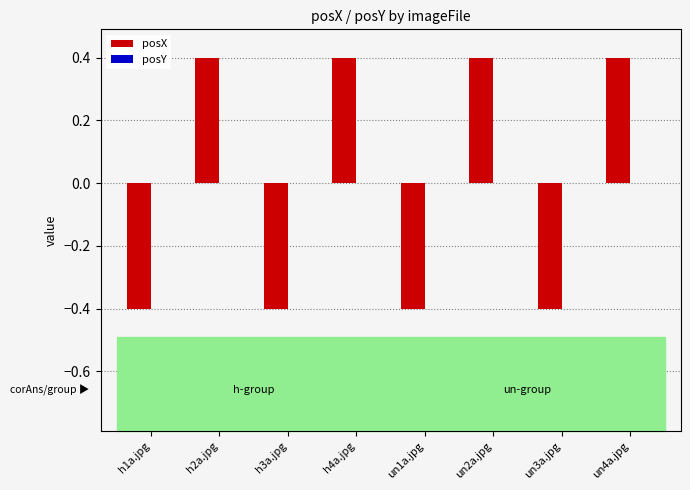

What is the smallest value displayed?

-0.4